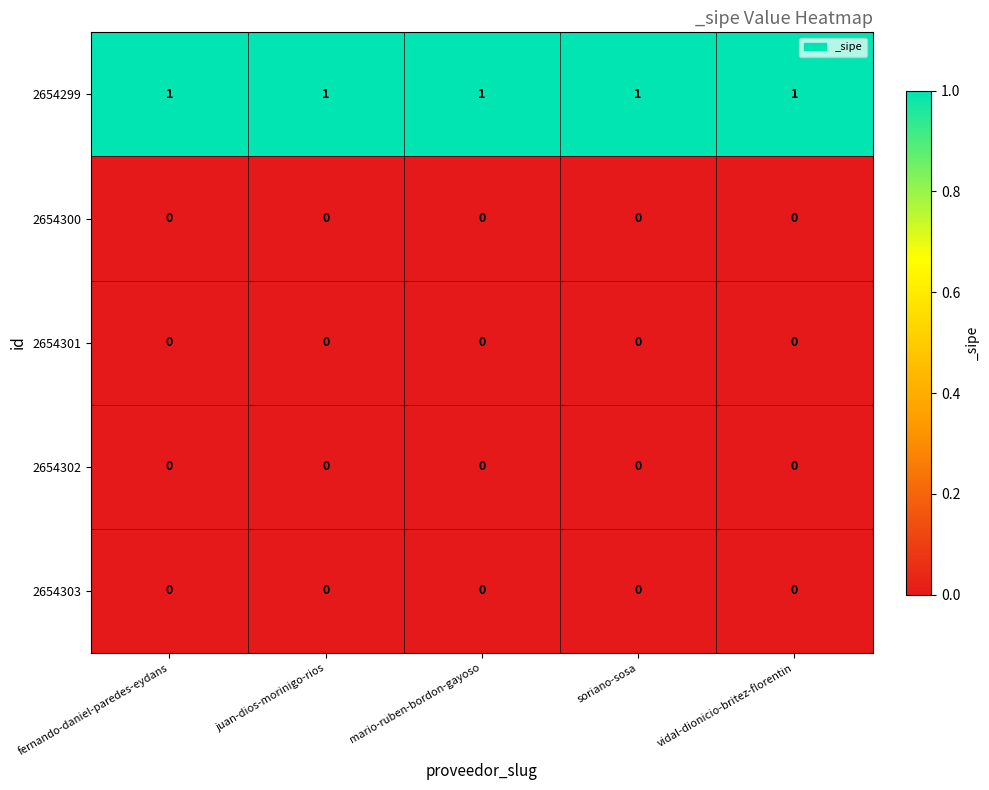

Which series has the largest total across all categories?

2654299